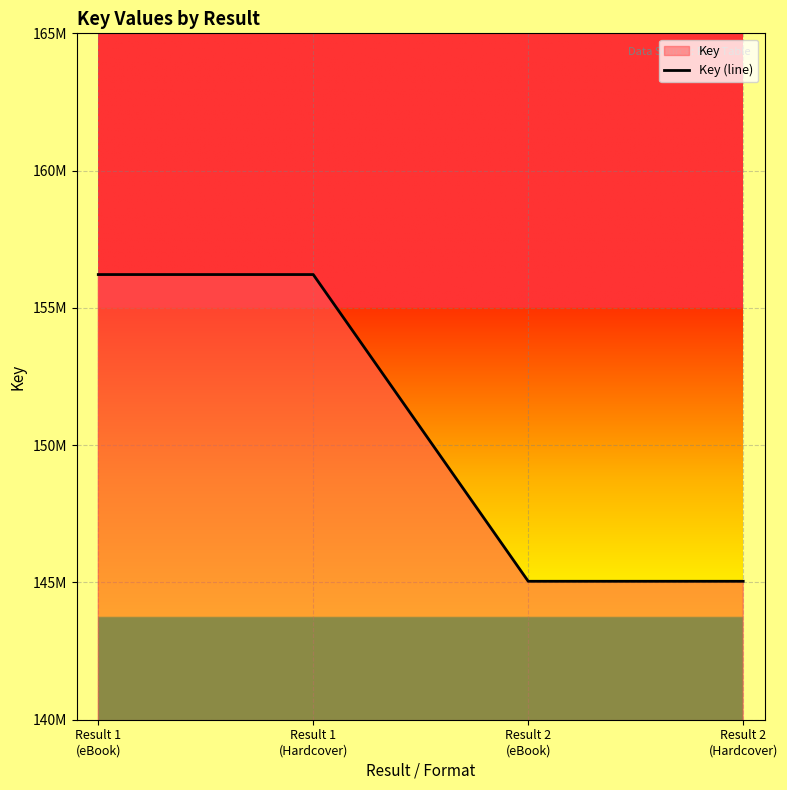

Reading left to right, extract all data points from this chart.

156214455	156214455	145042414	145042414